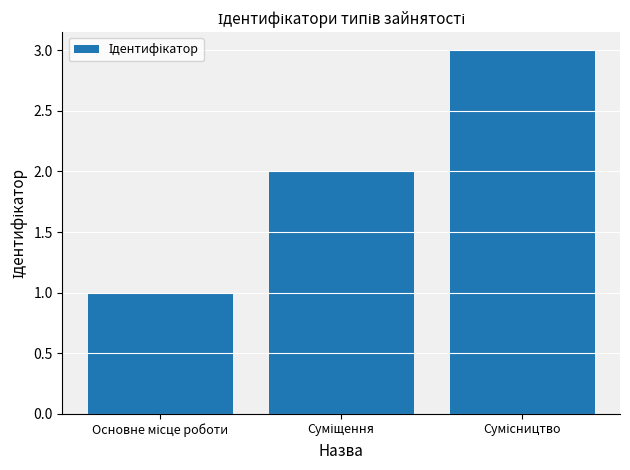

What is the average value?

2